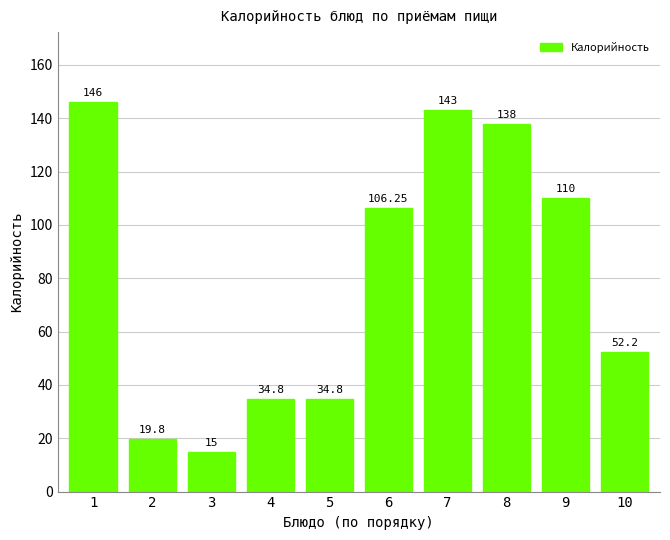

Which has a higher value, 1 or 3?

1